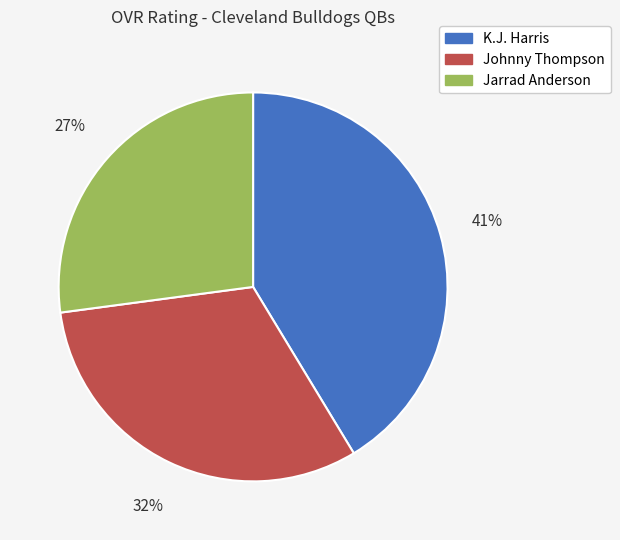

To the nearest percent, what is the difference between the largest and smallest slice percentages?

14%